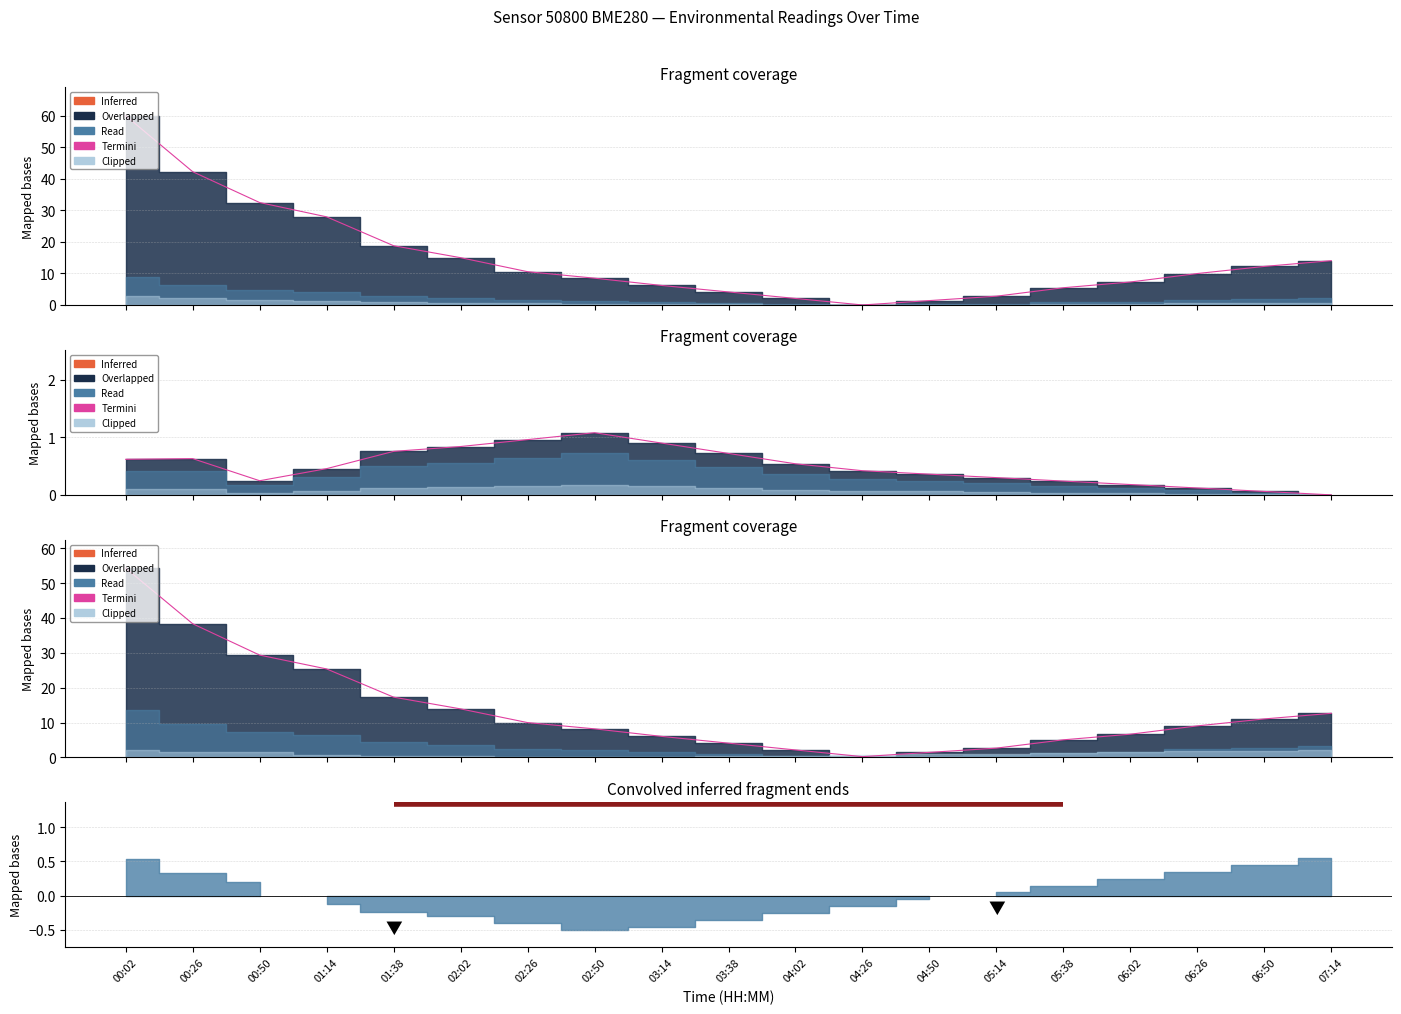

True or false: the data shows 25.4 at 01:14.

True